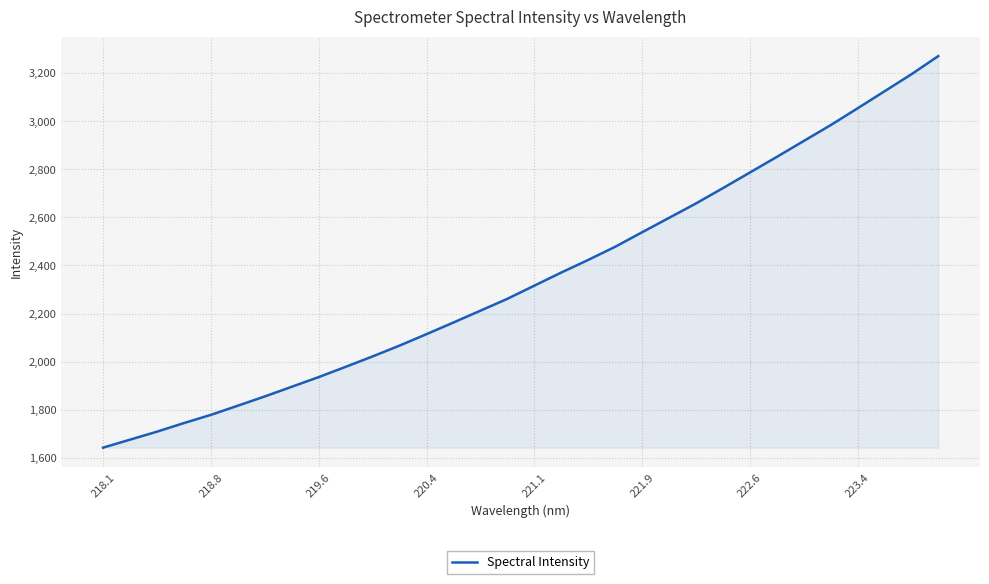

True or false: the data has more than 0 interior local peaks.

False